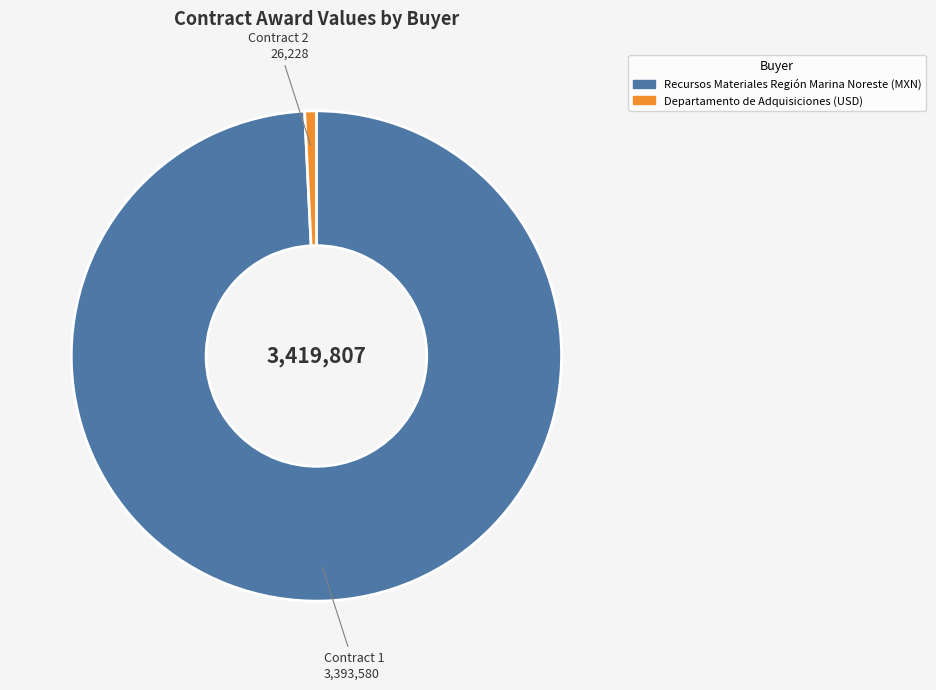

Do Departamento de Adquisiciones (USD) and Recursos Materiales Región Marina Noreste (MXN) together represent more than half of the pie?

Yes